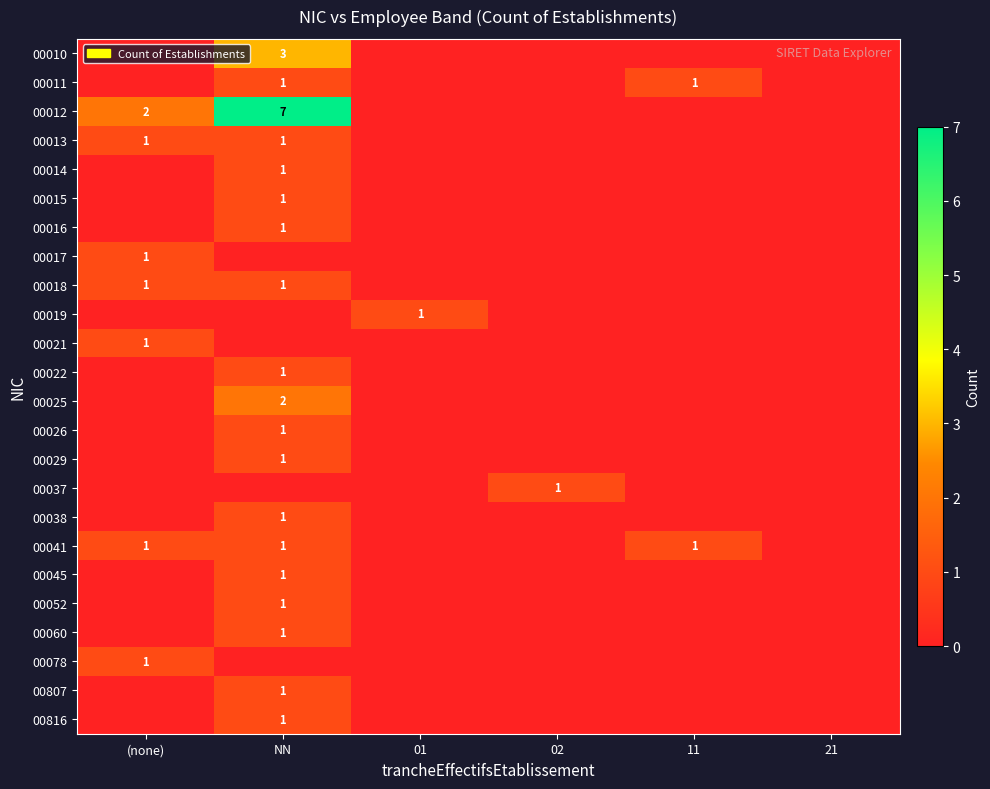

The value of 00011 at 11 is 0. True or false?

False